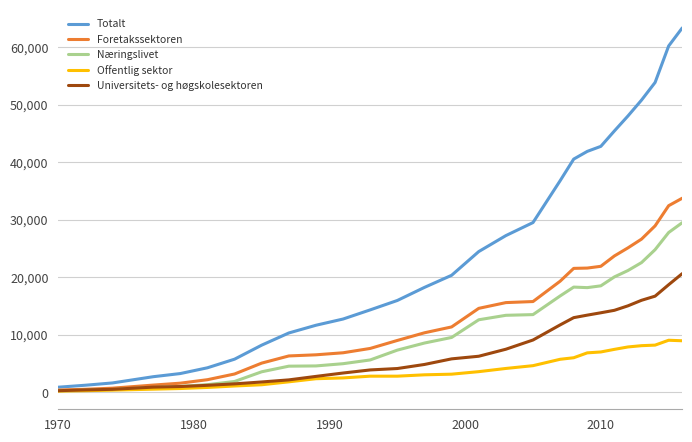

Which series has the largest total across all categories?

Totalt